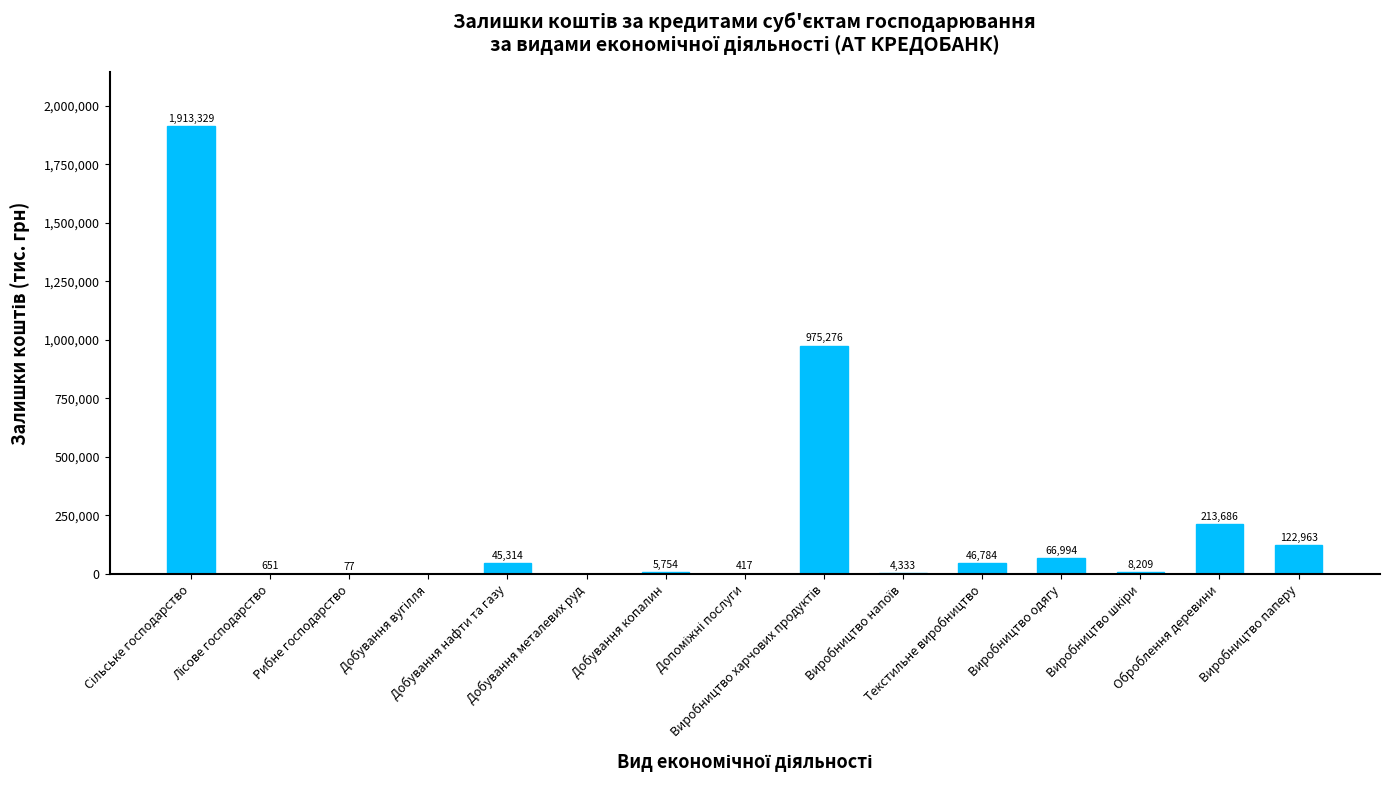

What is the maximum value shown in the chart?

1913328.8